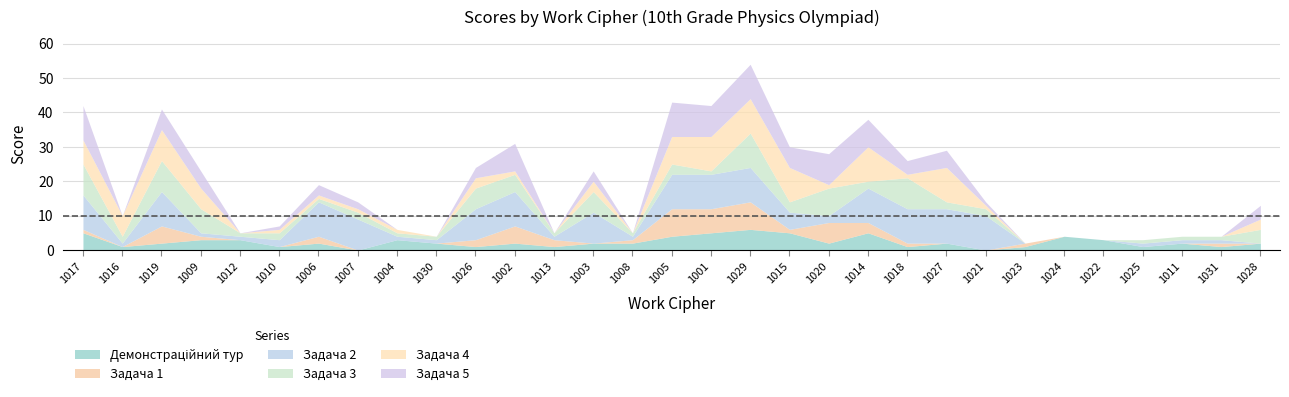

After their last crossing, which series has the higher values: Задача 4 or Задача 5?

Задача 4